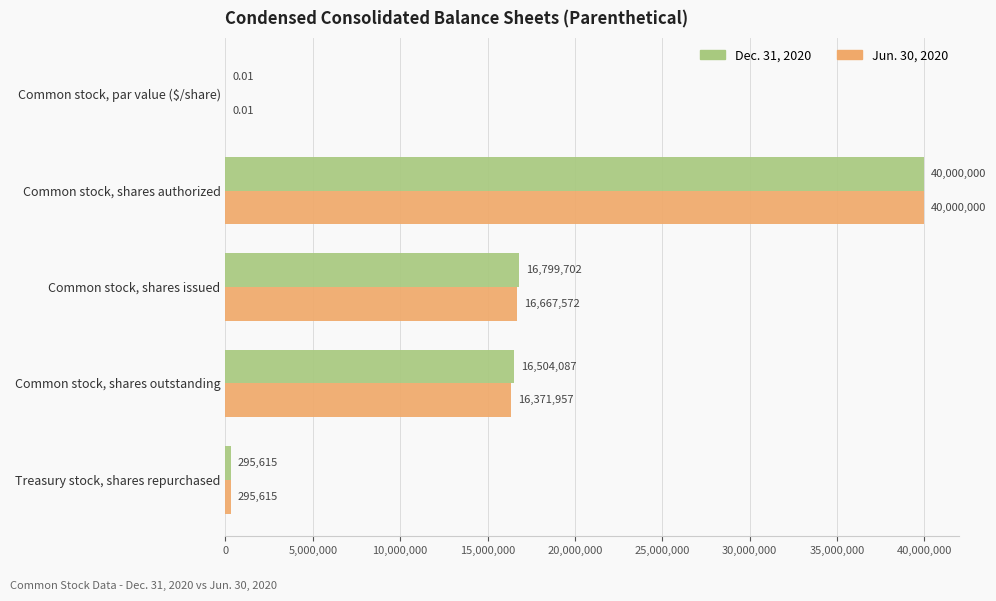

What is the sum of all Jun. 30, 2020 values?

73335144.0